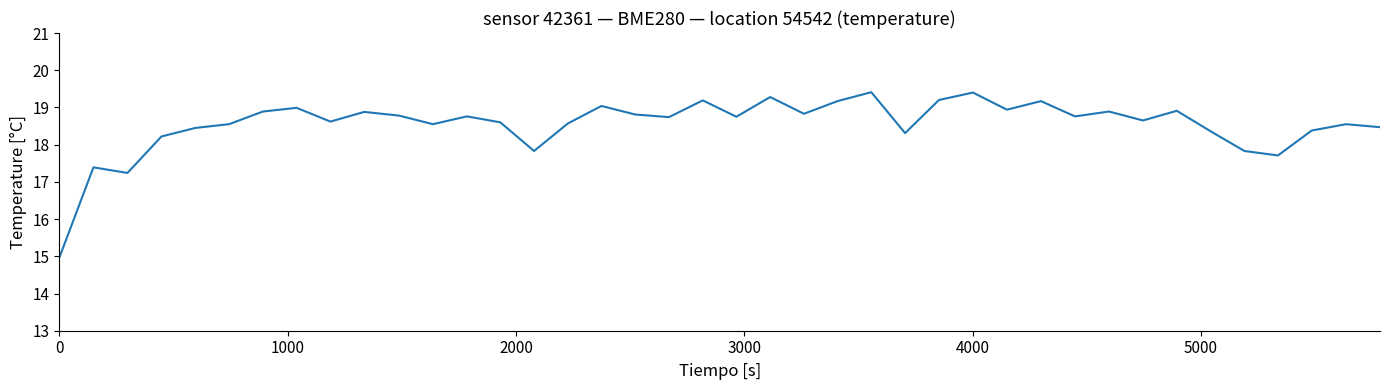

What is the smallest value displayed?

15.0